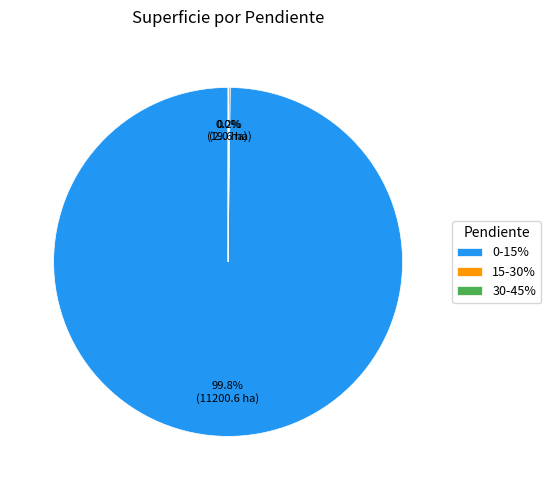

Is there any slice that represents more than half of the pie?

Yes